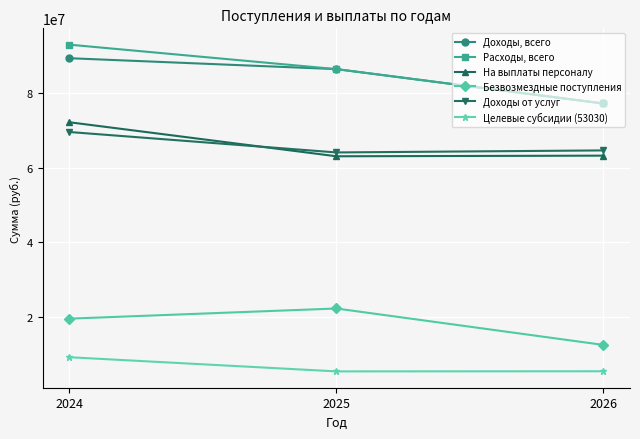

How many lines are shown in the chart?

6